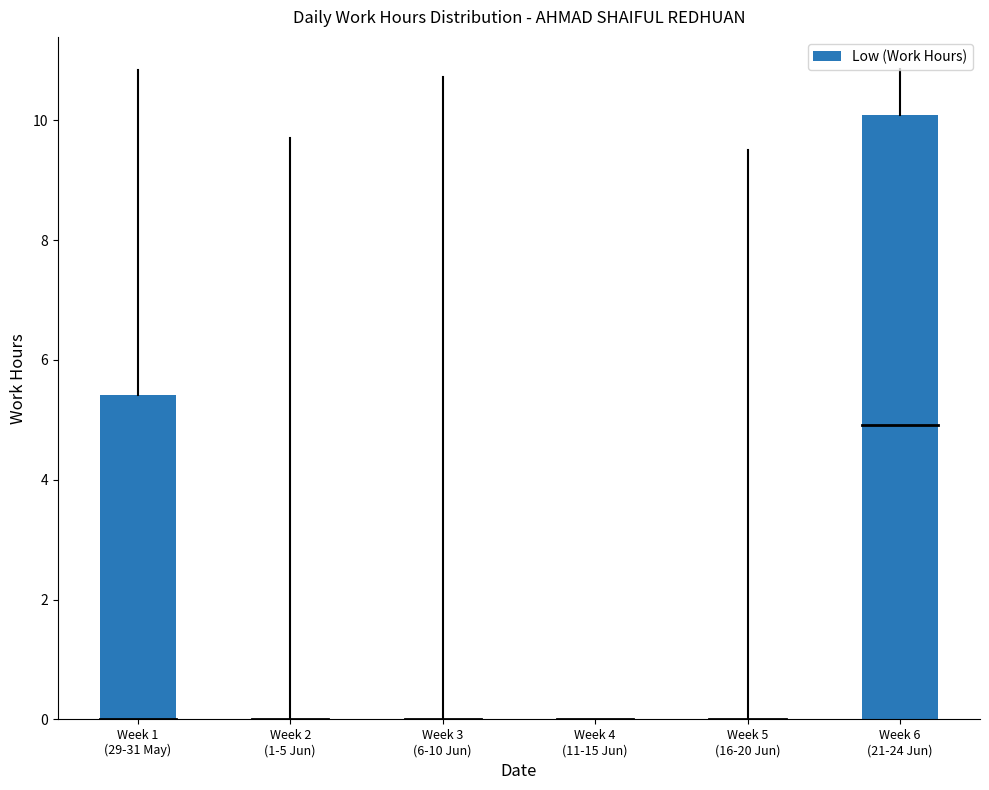

What is the greatest value displayed?

10.1